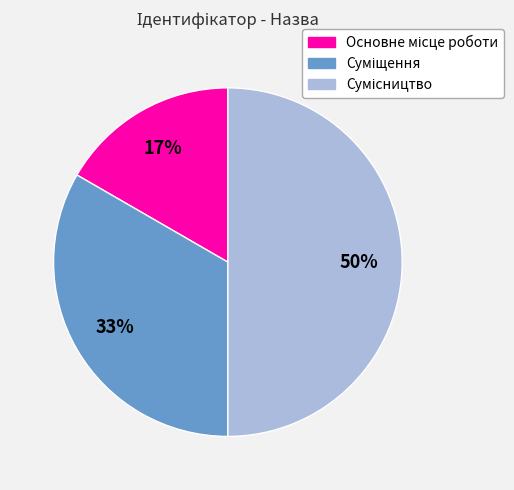

How many segments does this pie chart have?

3